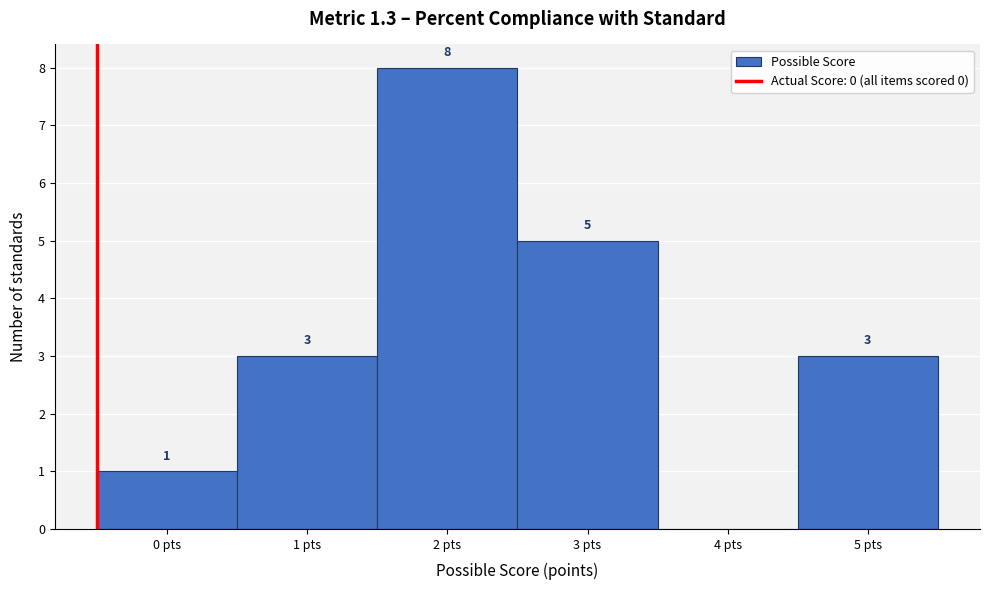

Reading left to right, transcribe all the data shown in this chart.

0 pts=1	1 pts=3	2 pts=8	3 pts=5	4 pts=0	5 pts=3